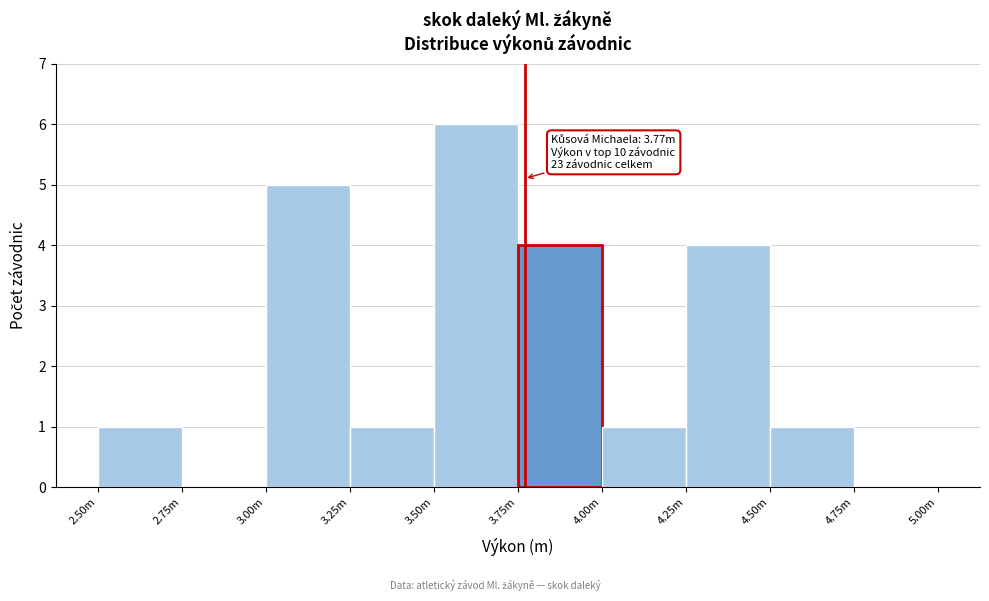

Reading left to right, transcribe all the data shown in this chart.

2.50m=1	2.75m=0	3.00m=5	3.25m=1	3.50m=6	3.75m=4	4.00m=1	4.25m=4	4.50m=1	4.75m=0